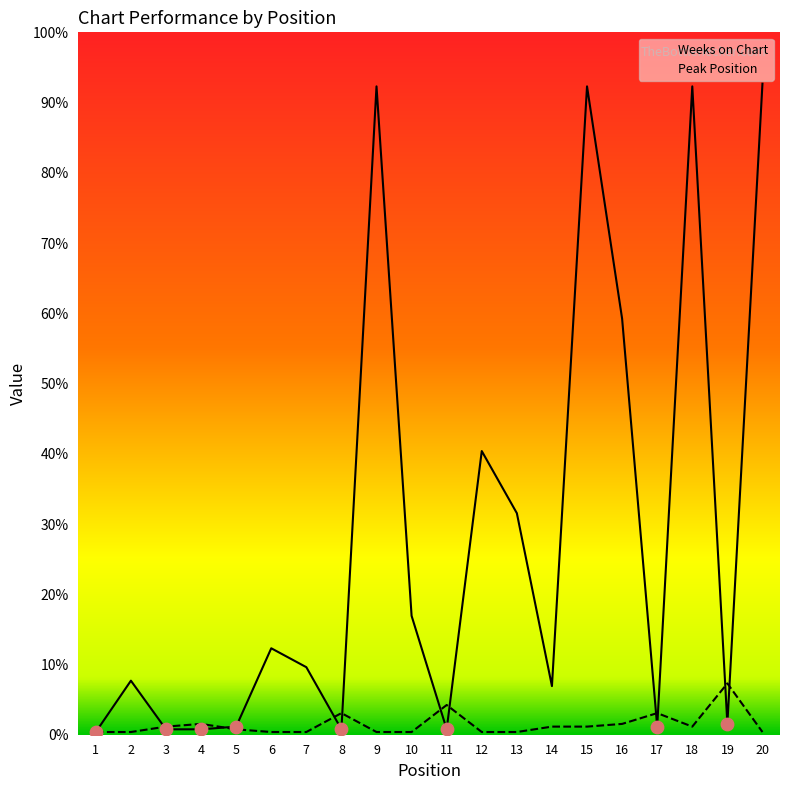

At which category is the sum across all series the highest?

15